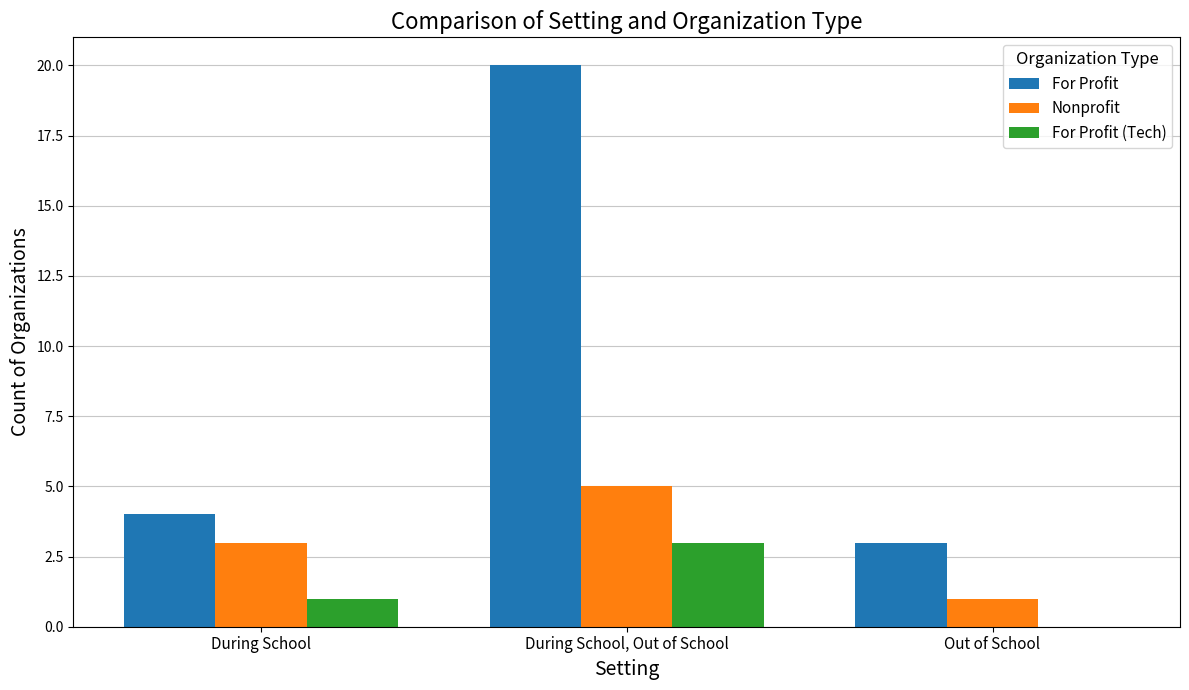

What is the difference between the For Profit values at During School and Out of School?

1